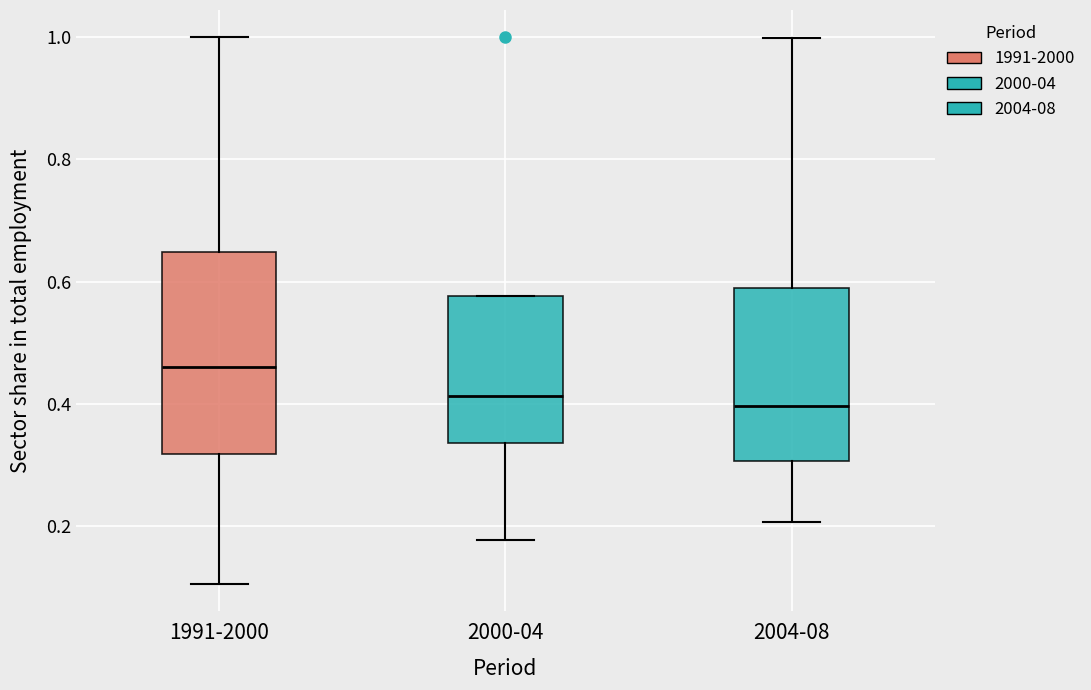

Reading left to right, transcribe this box plot: for each box, give where its median line is, the range the box spans, and where its two whiskers end, as read against the y-axis. The values are not printed on the chart, so give them approximately, as read against the axis.

1991-2000: median 0.46, box 0.32 to 0.64, whiskers 0.10 to 1.00
2000-04: median 0.42, box 0.34 to 0.58, whiskers 0.18 to 0.58
2004-08: median 0.40, box 0.30 to 0.58, whiskers 0.20 to 1.00